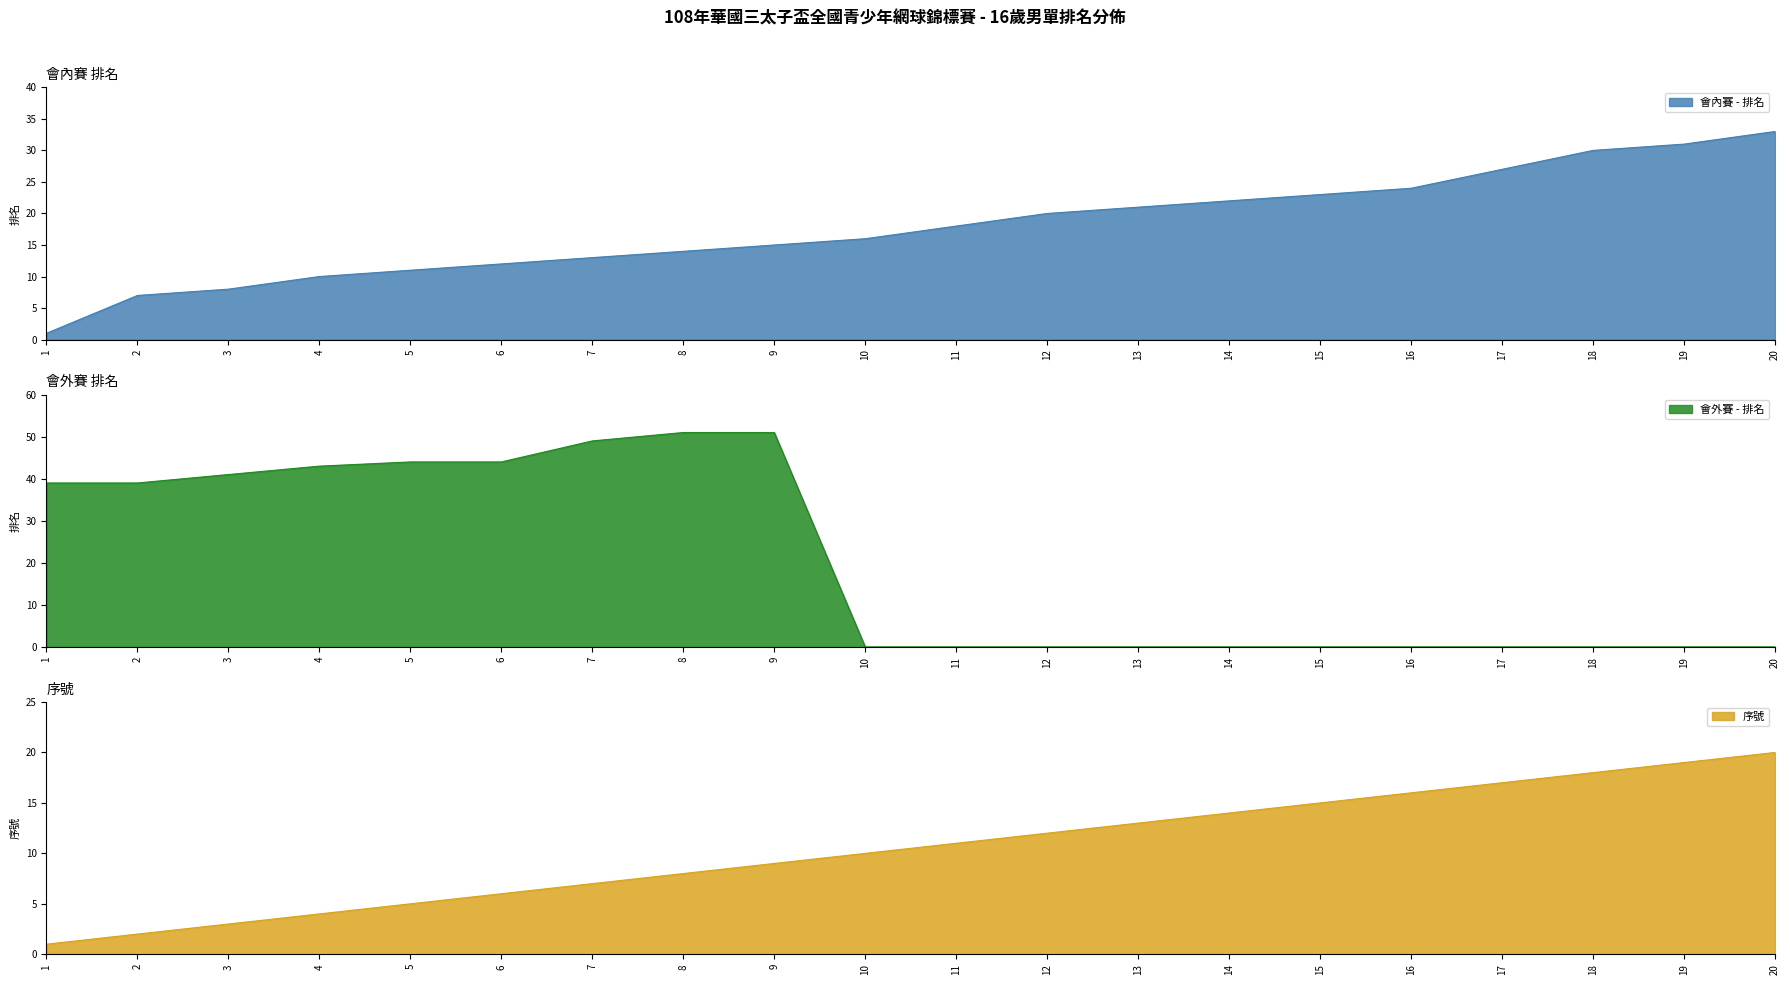

List the series in order of their overall mean, lowest first.

序號, 會內賽 - 排名, 會外賽 - 排名